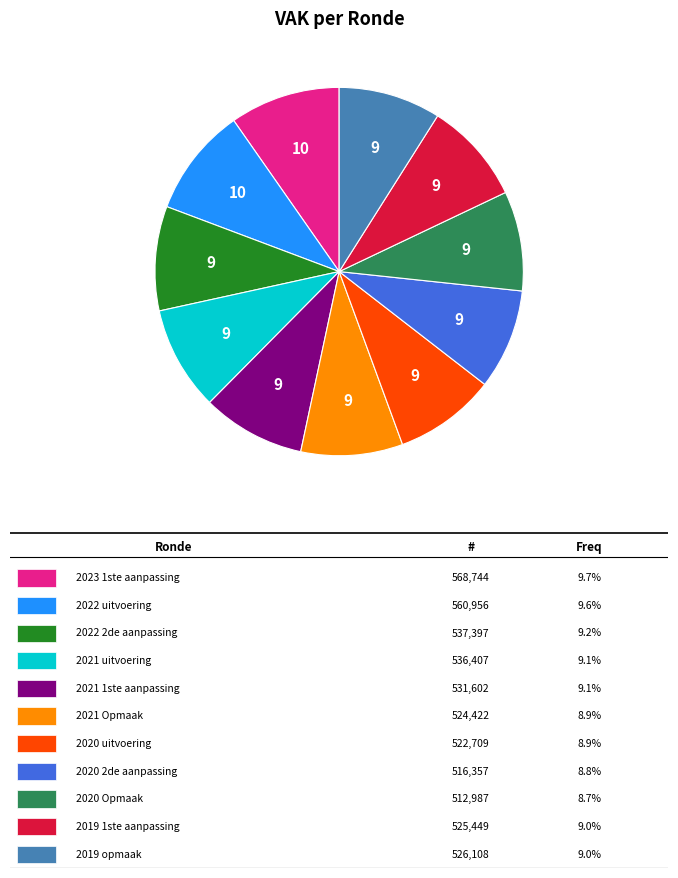

Is there any slice that represents more than half of the pie?

No